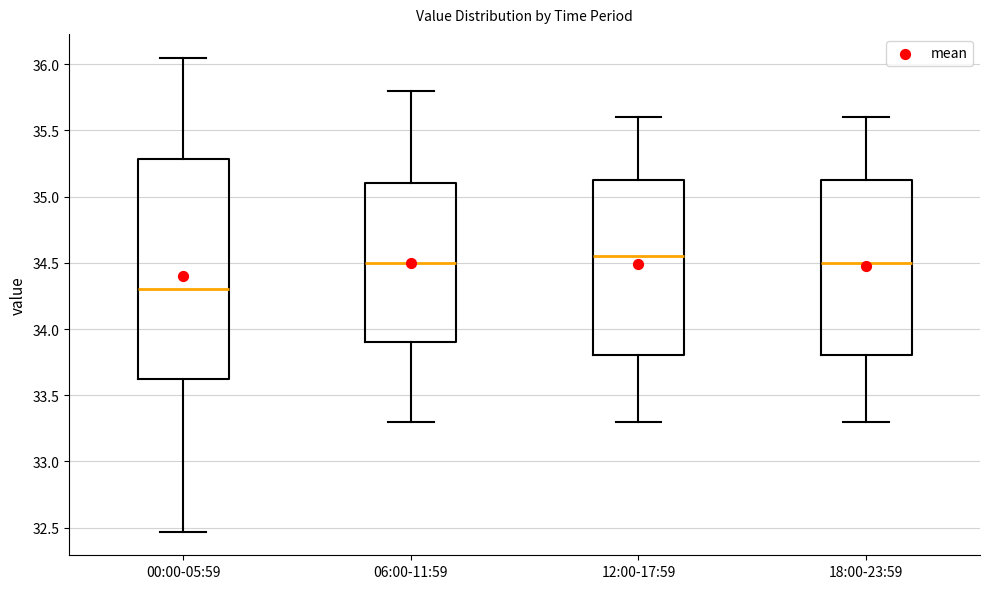

Reading left to right, transcribe this box plot: for each box, give where its median line is, the range the box spans, and where its two whiskers end, as read against the y-axis. The values are not printed on the chart, so give them approximately, as read against the axis.

00:00-05:59: median 34.30, box 33.60 to 35.30, whiskers 32.45 to 36.05
06:00-11:59: median 34.50, box 33.90 to 35.10, whiskers 33.30 to 35.80
12:00-17:59: median 34.55, box 33.80 to 35.15, whiskers 33.30 to 35.60
18:00-23:59: median 34.50, box 33.80 to 35.15, whiskers 33.30 to 35.60